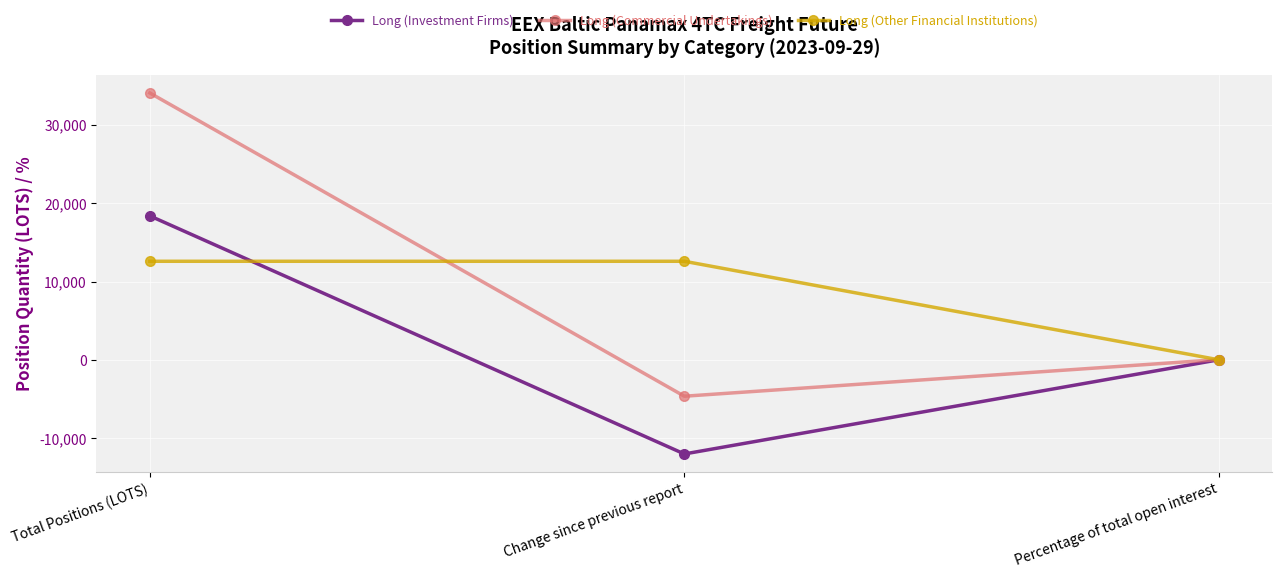

Which series changed the most between Total Positions (LOTS) and Percentage of total open interest?

Long (Commercial Undertakings)